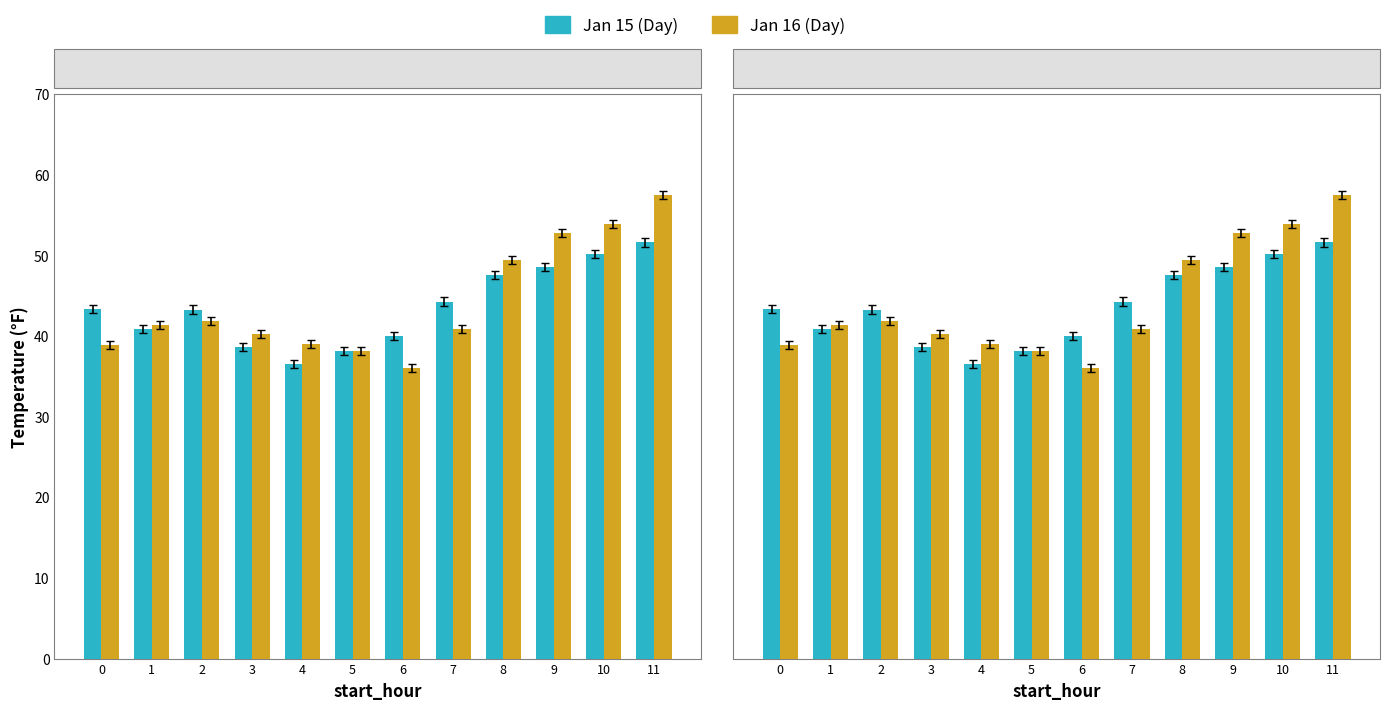

What is the spread (max minus min) of values at 3?

1.6